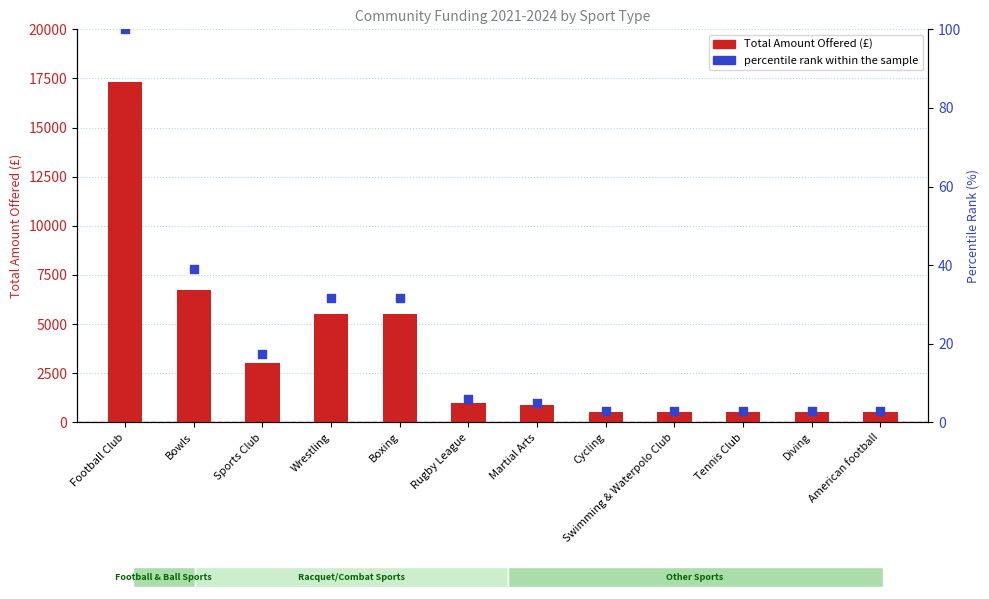

At which category is the sum across all series the highest?

Football Club